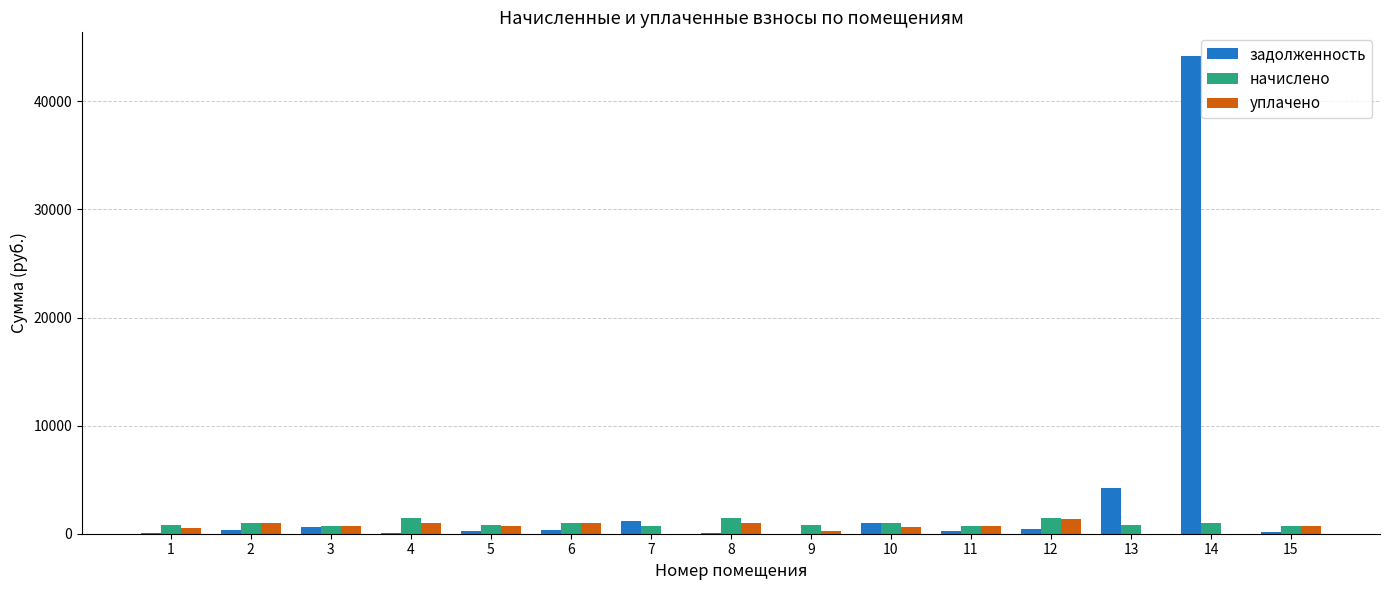

Which series has the largest total across all categories?

задолженность